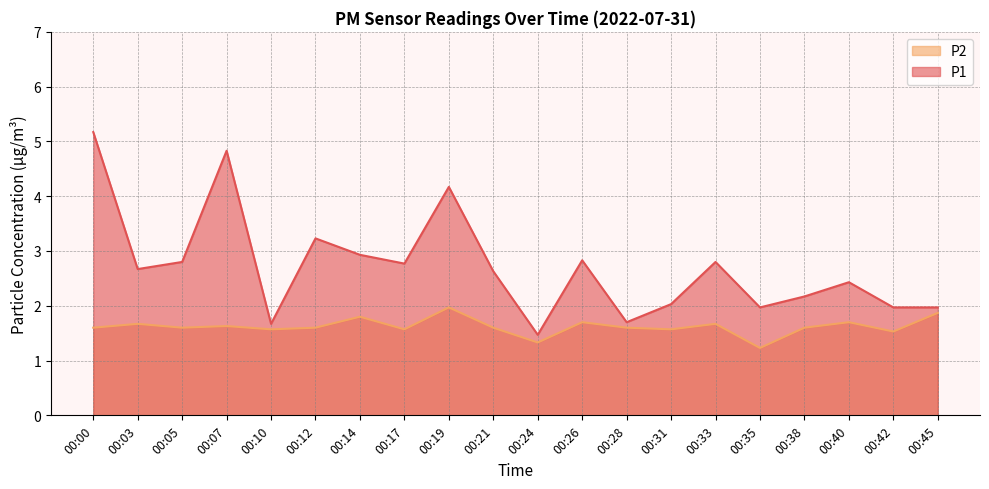

Where is the first local minimum for P2?

00:05